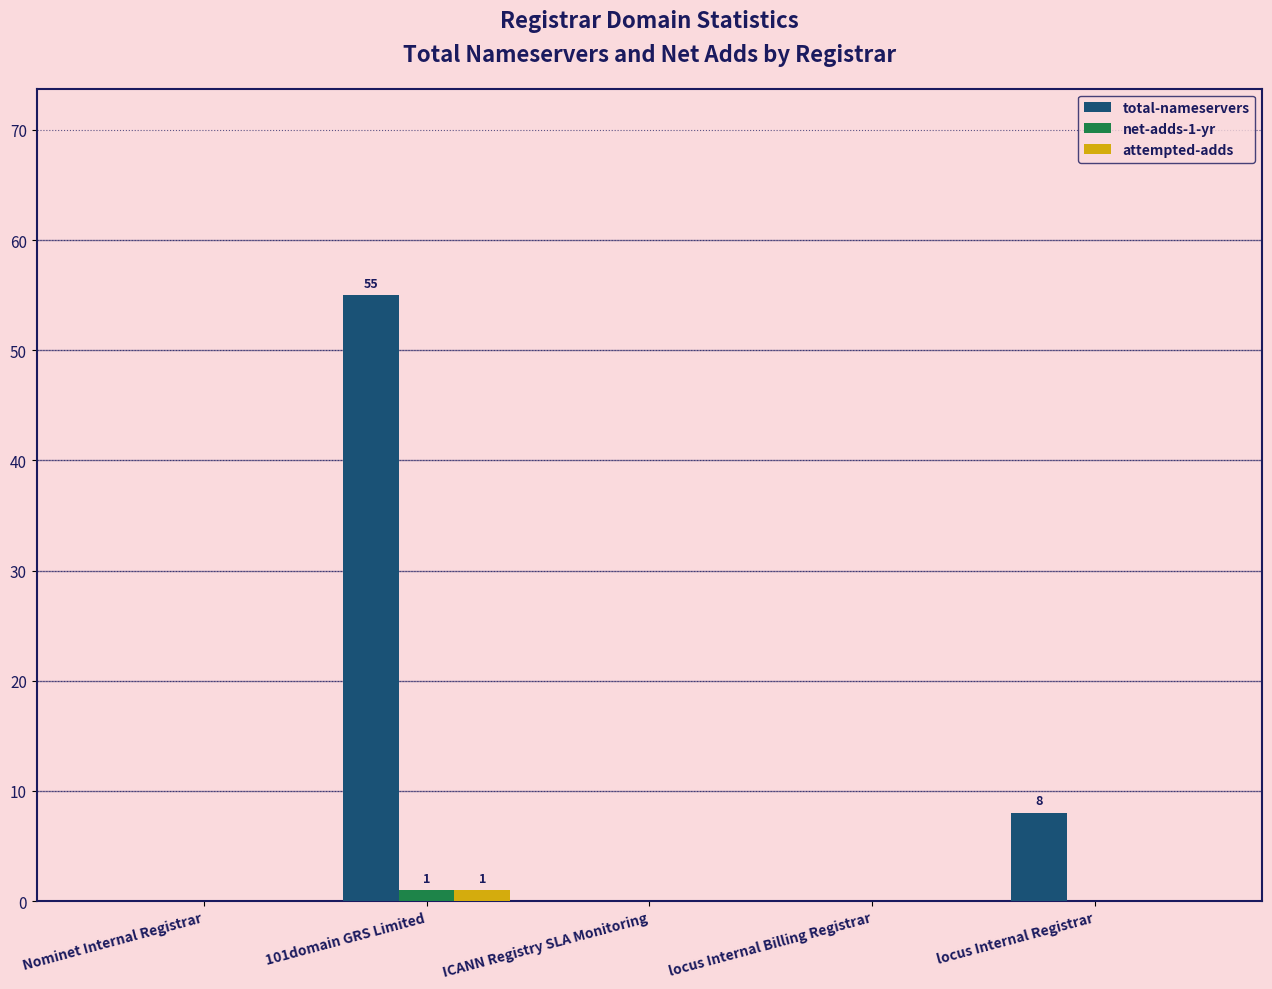

Between 101domain GRS Limited and locus Internal Registrar, which series saw the biggest shift?

total-nameservers